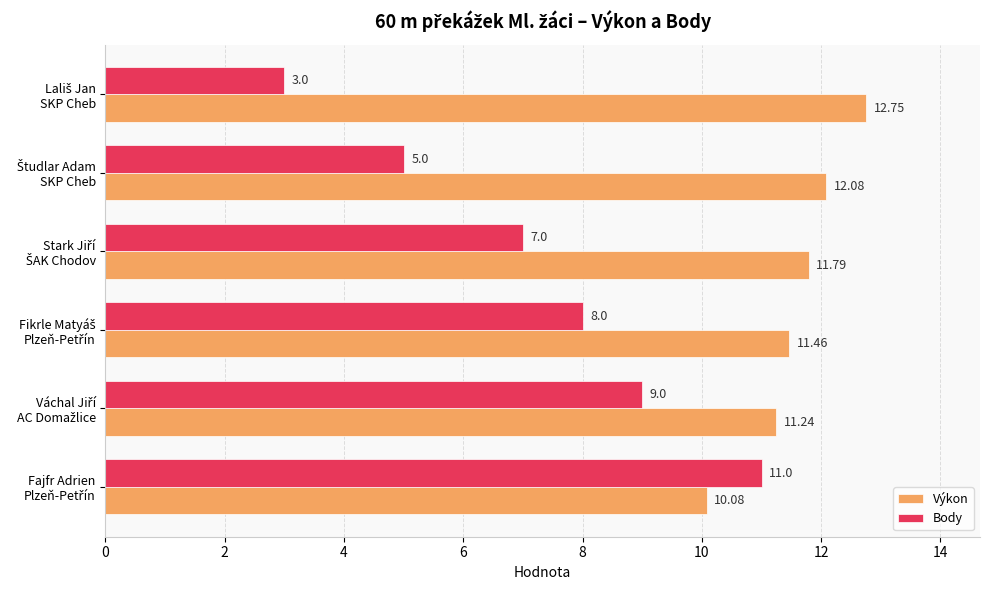

Which series has the widest spread of values?

Body